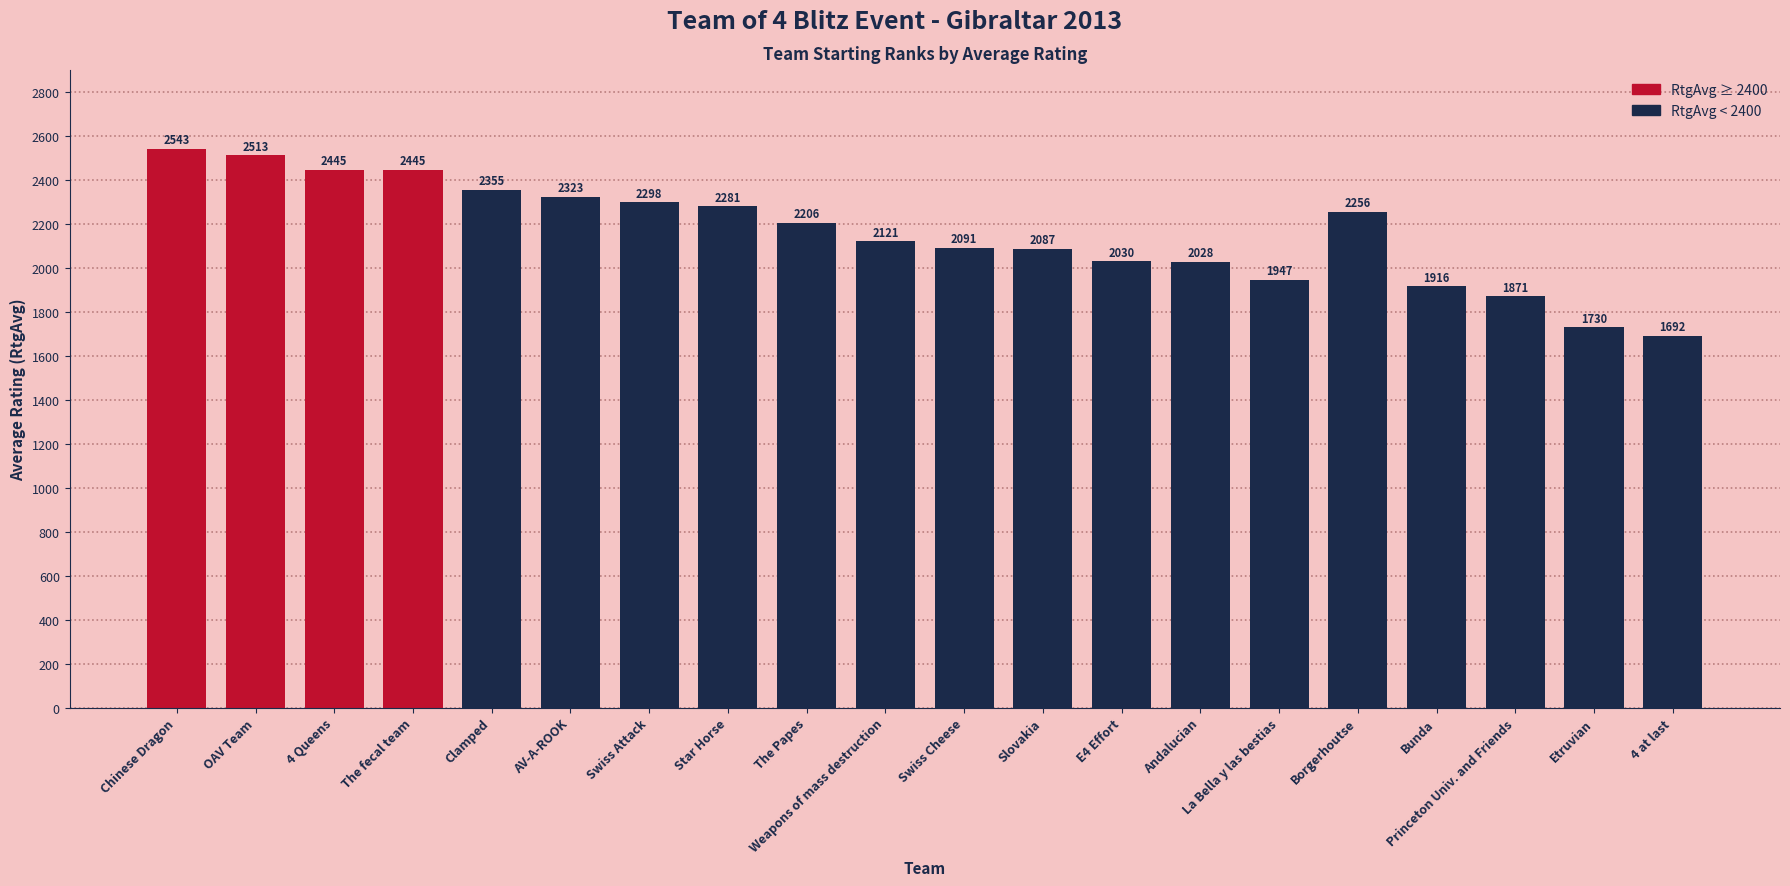

Does the chart contain stacked bars?

No